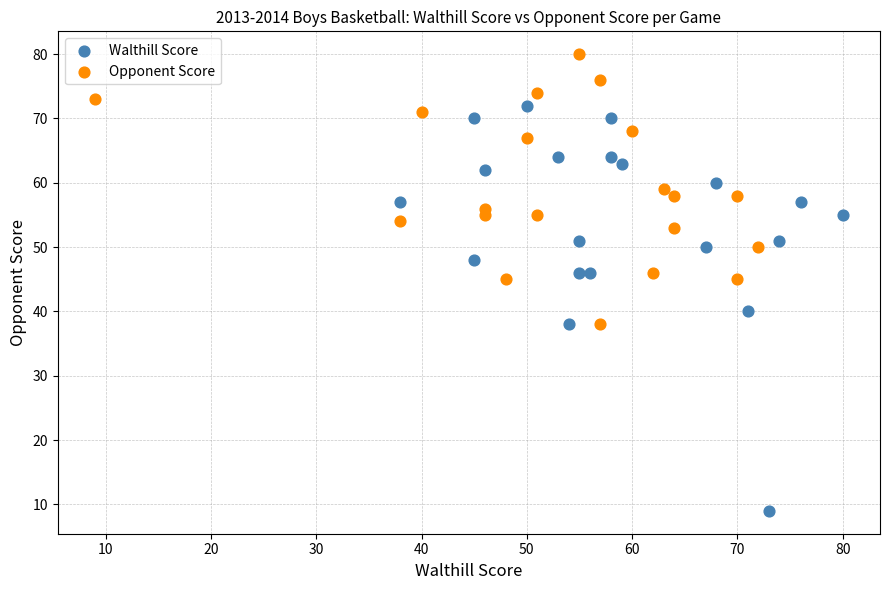

What are all the series names shown in the legend?

Walthill Score, Opponent Score